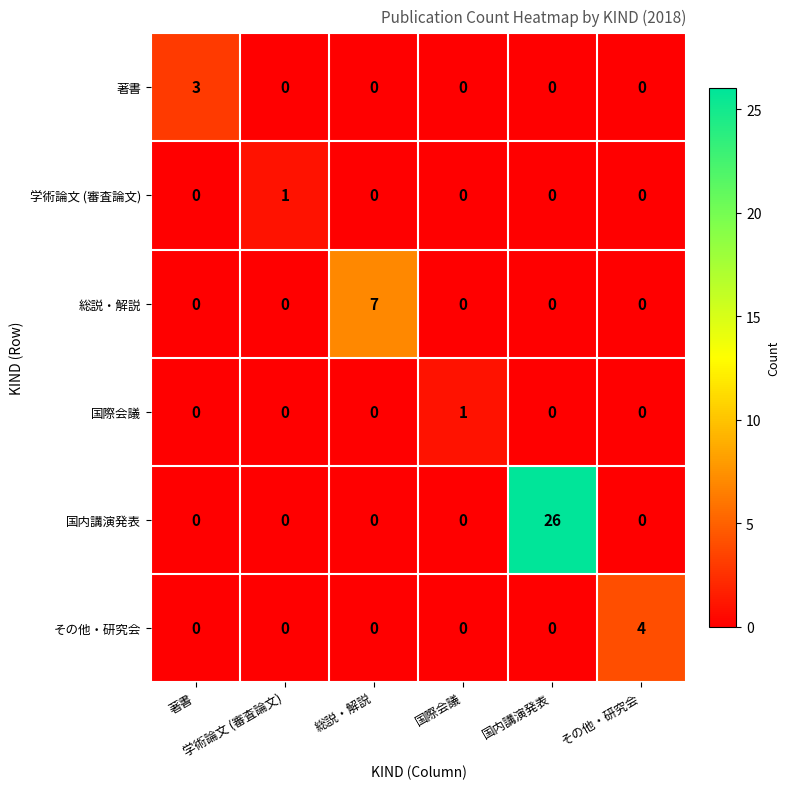

Which series has the largest total across all categories?

国内講演発表